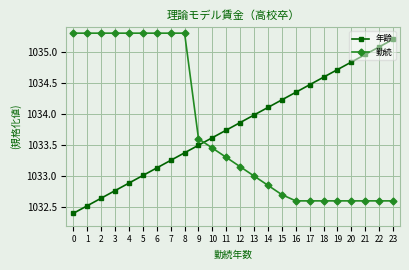

How many intersections are there between 年齢 and 勤続?

1